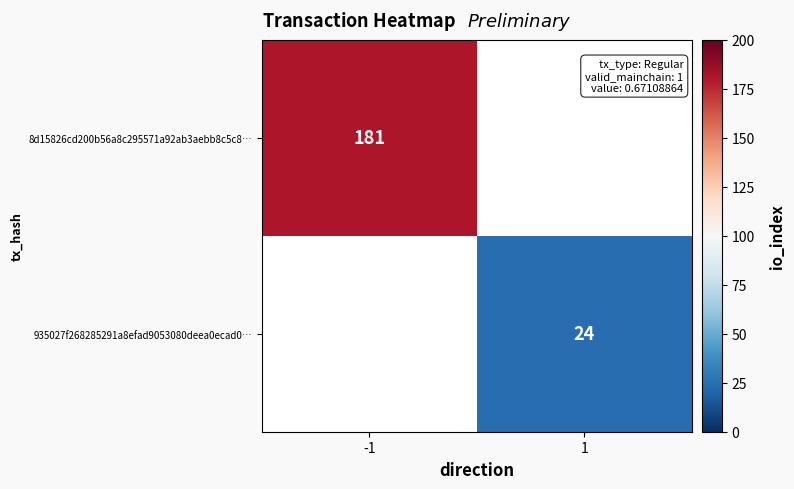

Between 1 and -1, which is larger?

-1